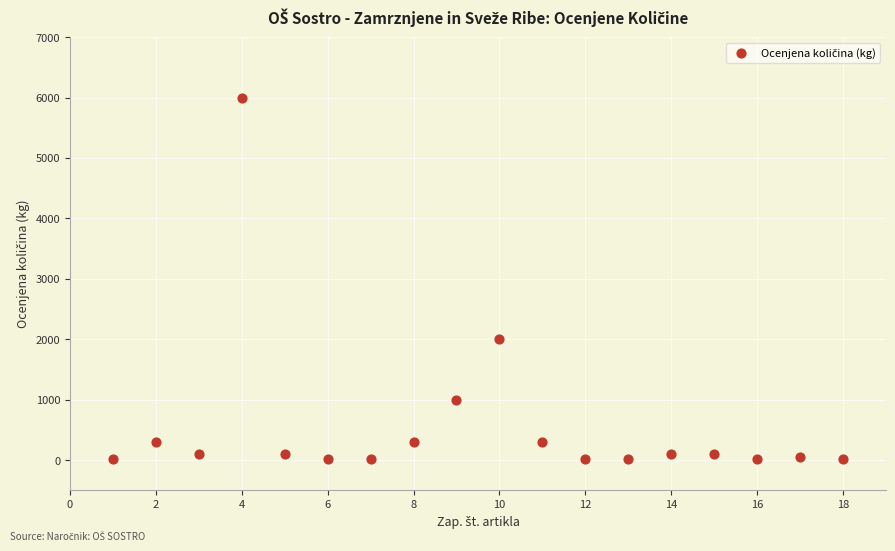

What is the range of Y values (max minus min)?

5990